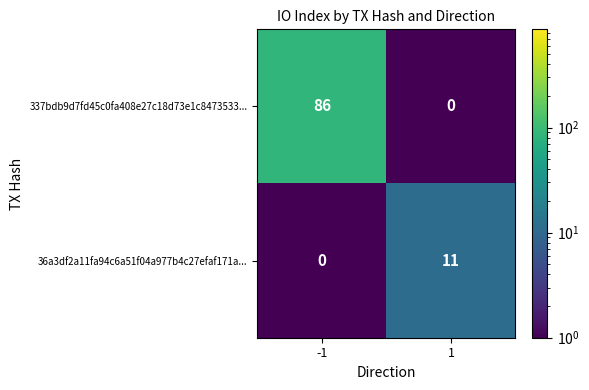

Count the number of data series in this chart.

2